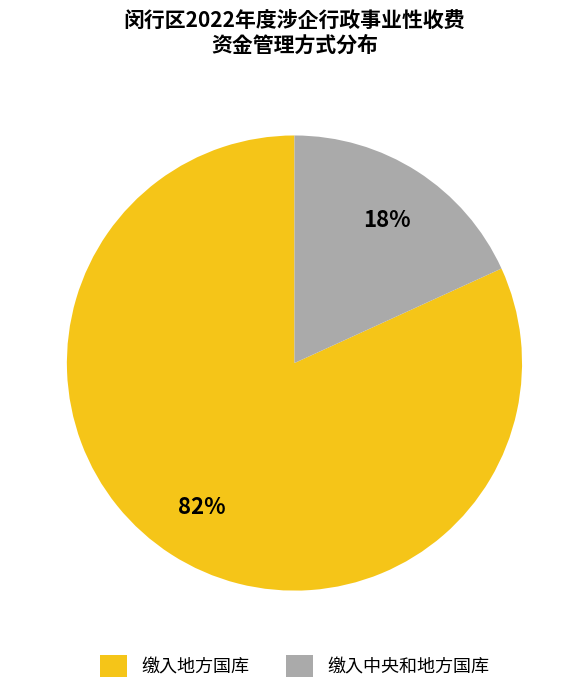

How many segments does this pie chart have?

2